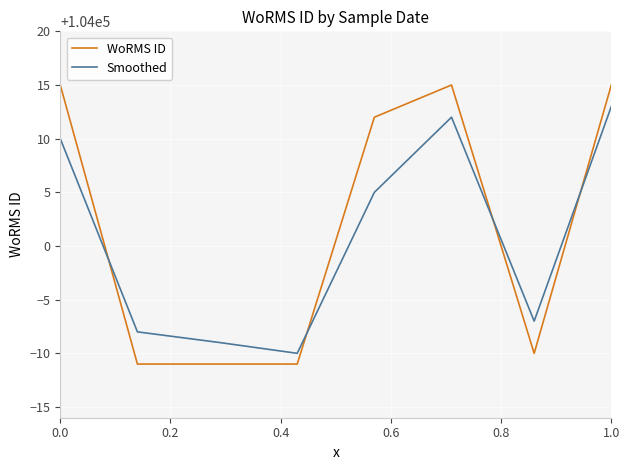

What is the minimum value for Smoothed?

103990